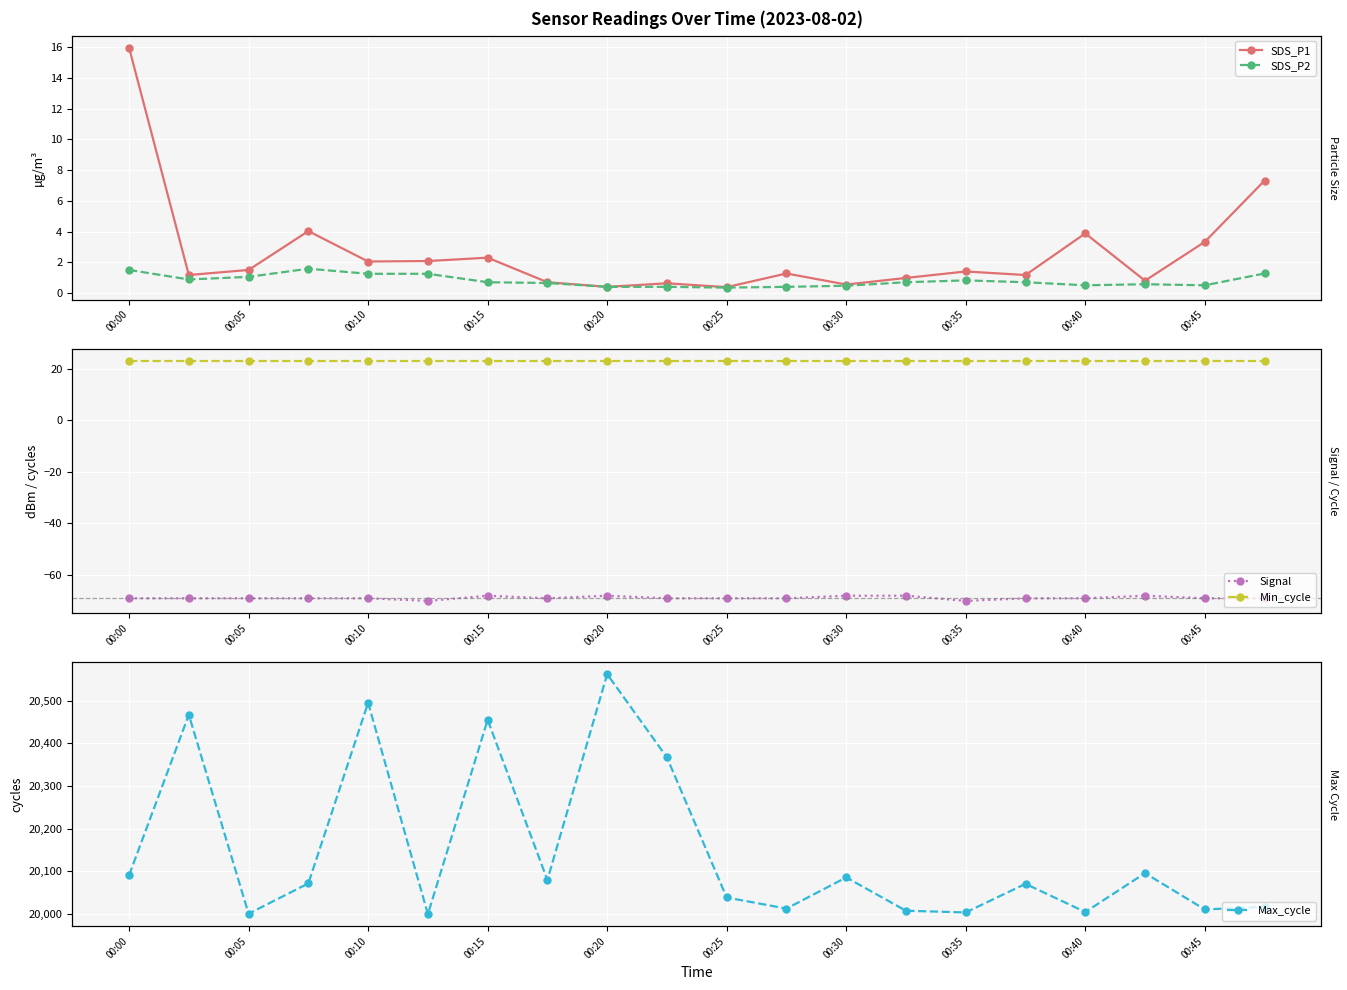

Where is Signal nearest to the value -69?

00:00